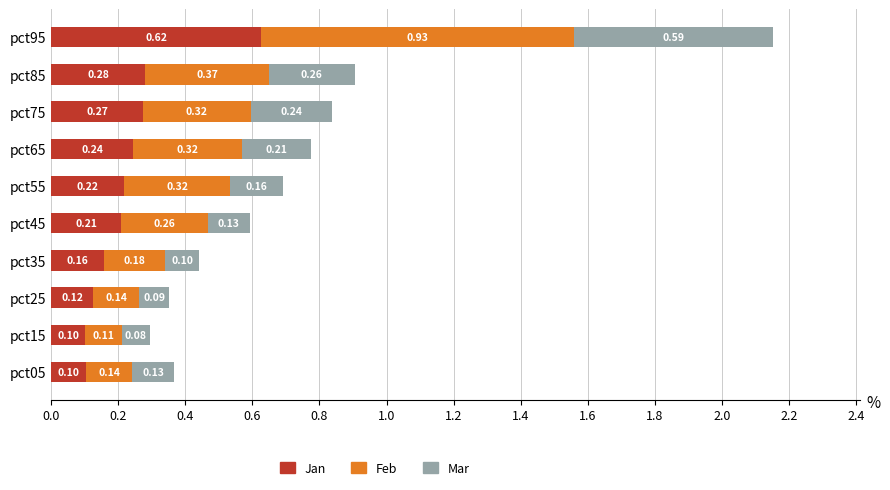

What is the sum of all Jan values?

2.3